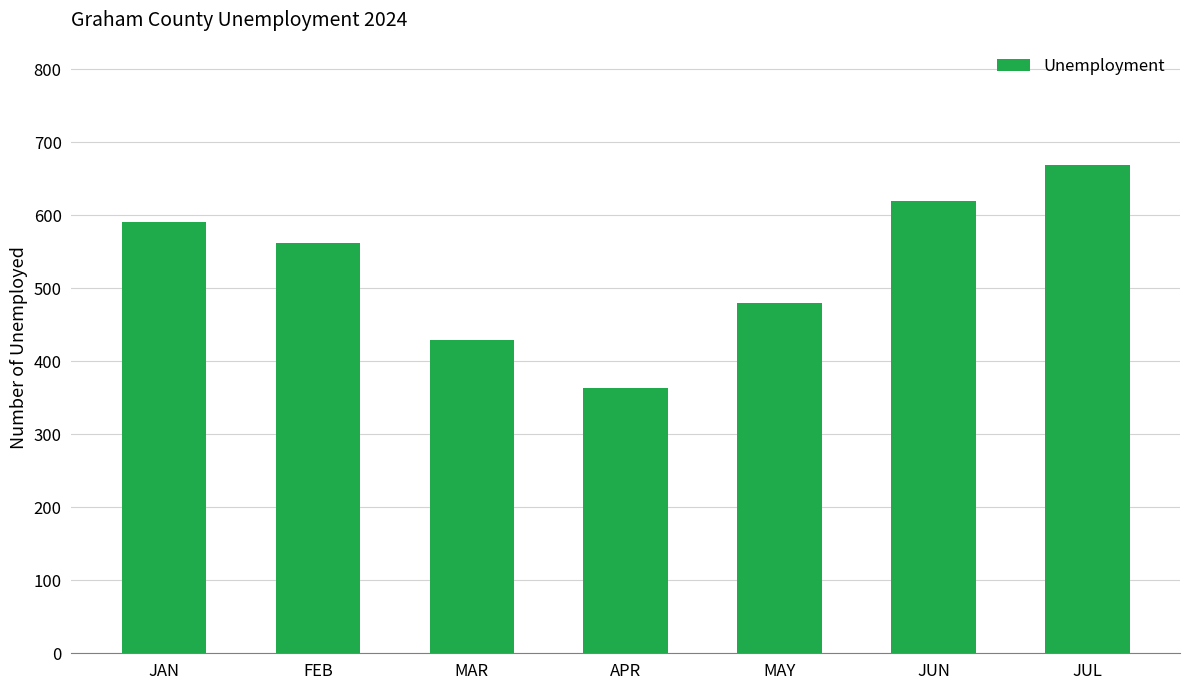

Are the bars grouped side by side (vs. stacked)?

No